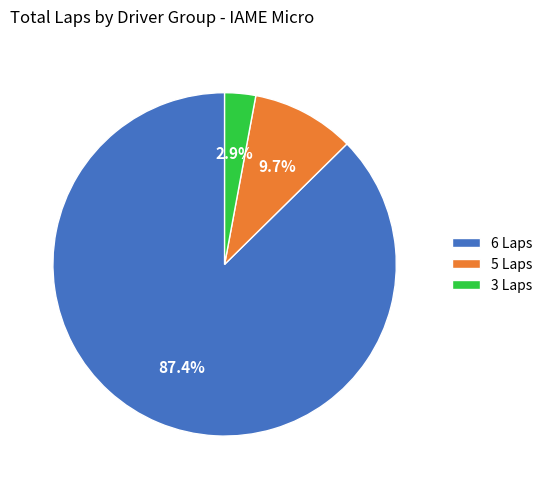

Which slice is the smallest?

3 Laps